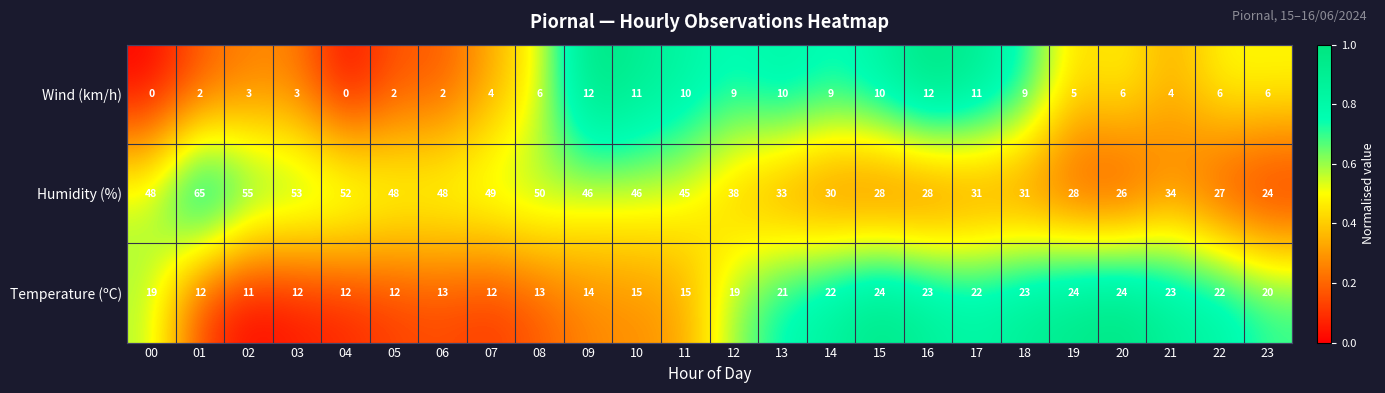

True or false: Humidity (%) has a value of 42 at 22.

False